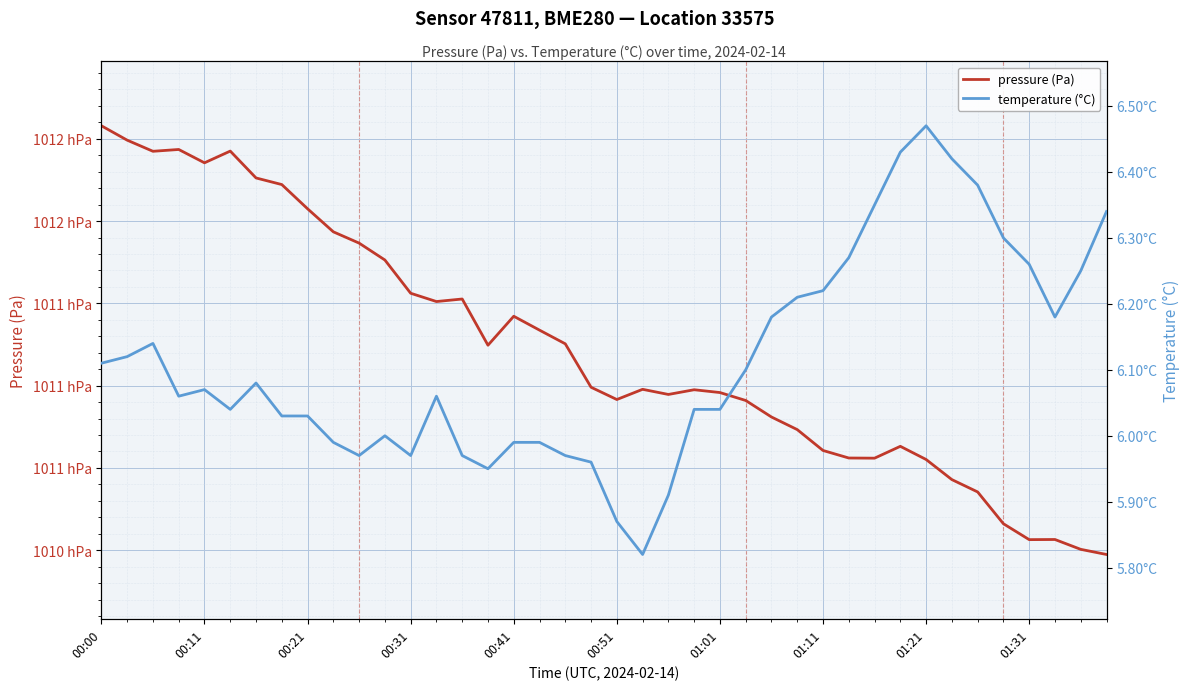

In pressure (Pa), how many points are higher than both neighbors (excluding endpoints)?

8